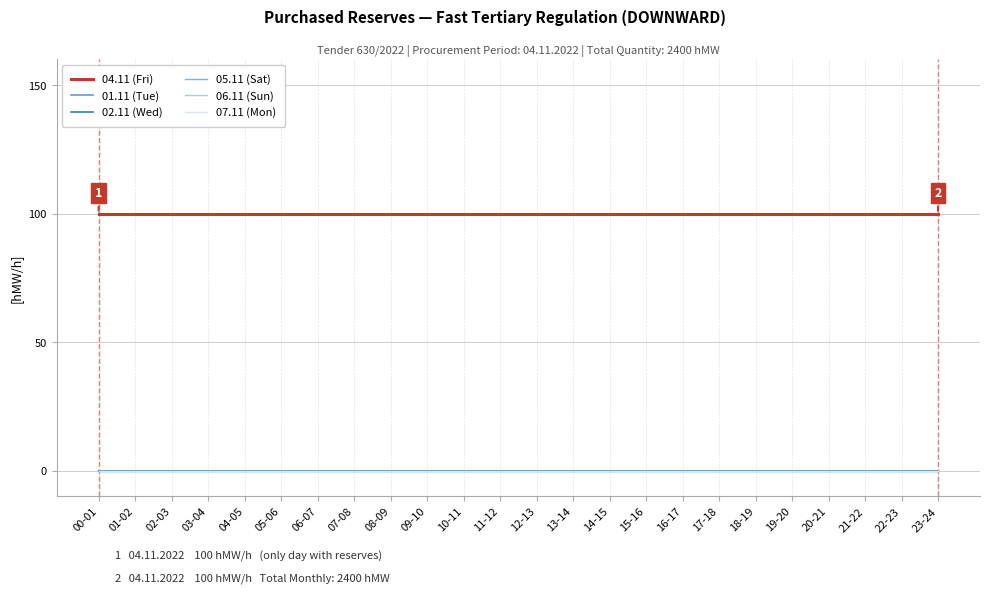

True or false: 06.11 (Sun) has more than 0 points higher than both neighbors.

False